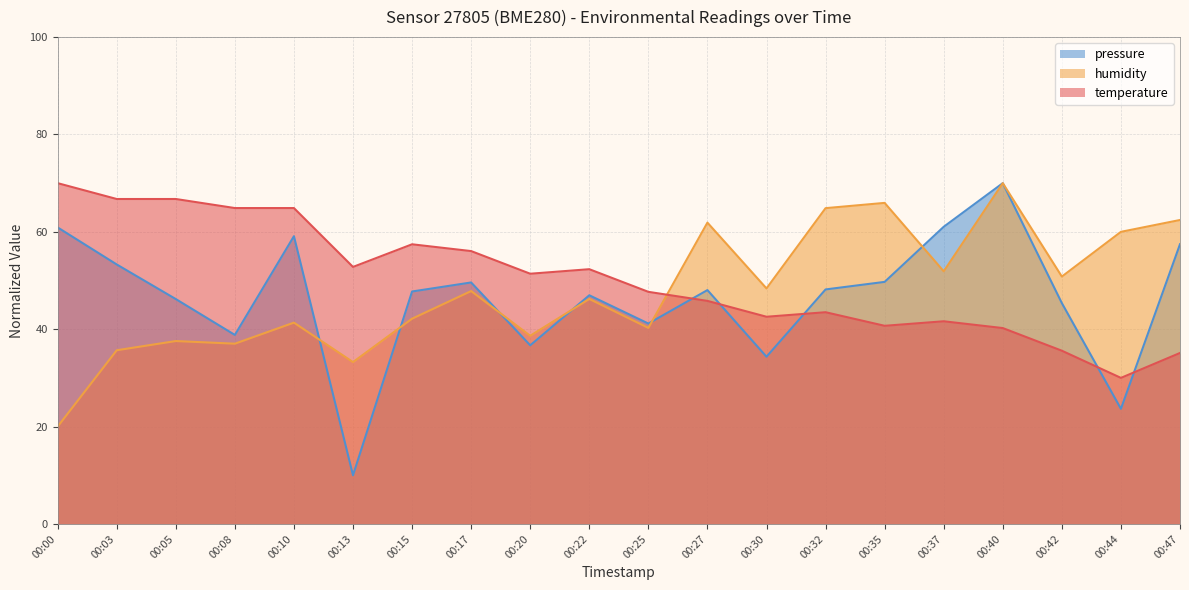

Is the value of humidity at 00:05 greater than the value of pressure_norm at 00:25?

No